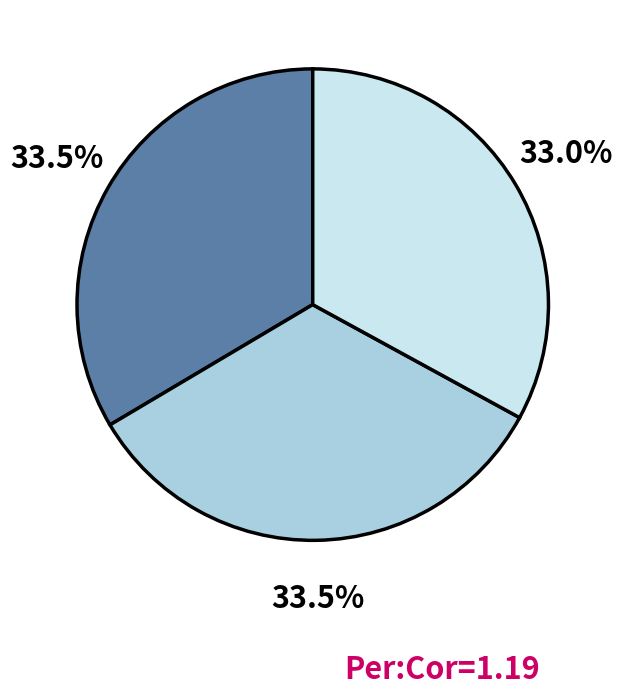

Count the number of slices in the pie.

3